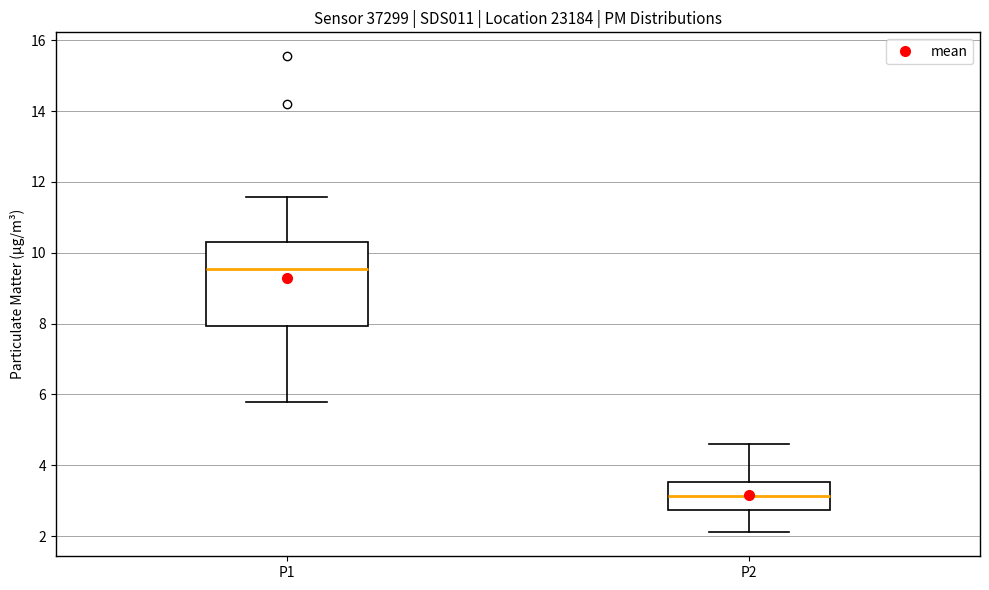

Where does the median line of the box for P1 sit on the y-axis? The values are not printed on the chart, so give them approximately, as read against the axis.

9.6